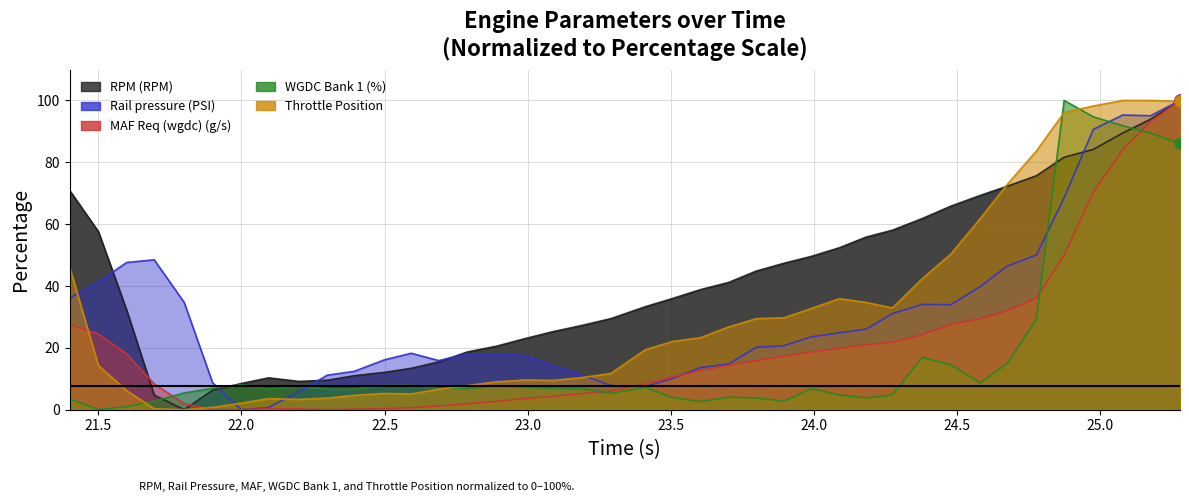

Which series contains the lowest Y value?

RPM (RPM)